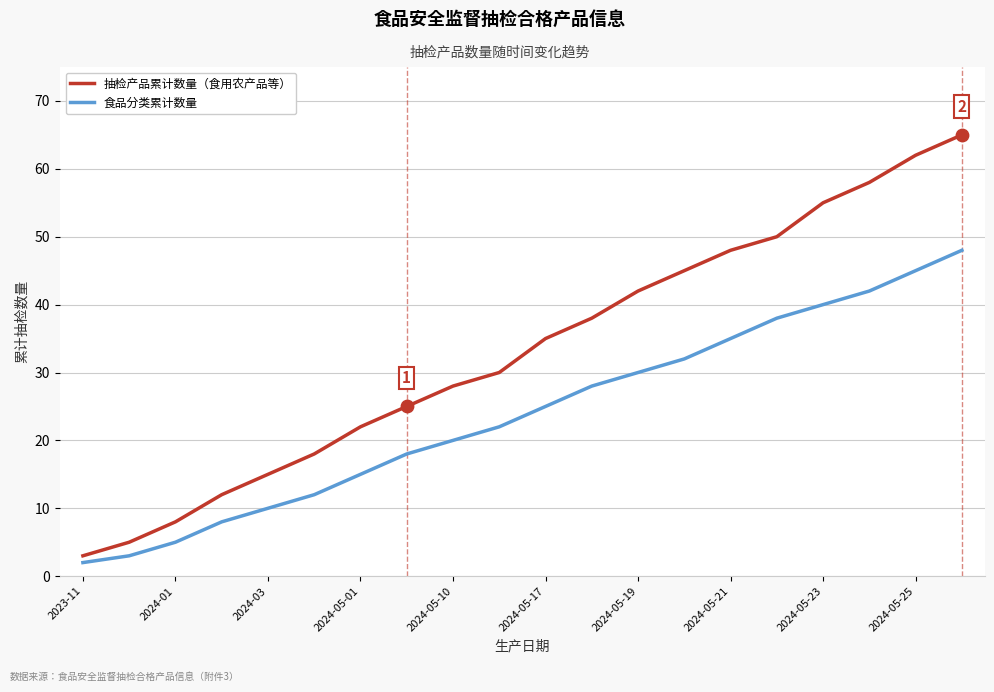

What is the maximum value for 抽检产品累计数量（食用农产品等）?

65